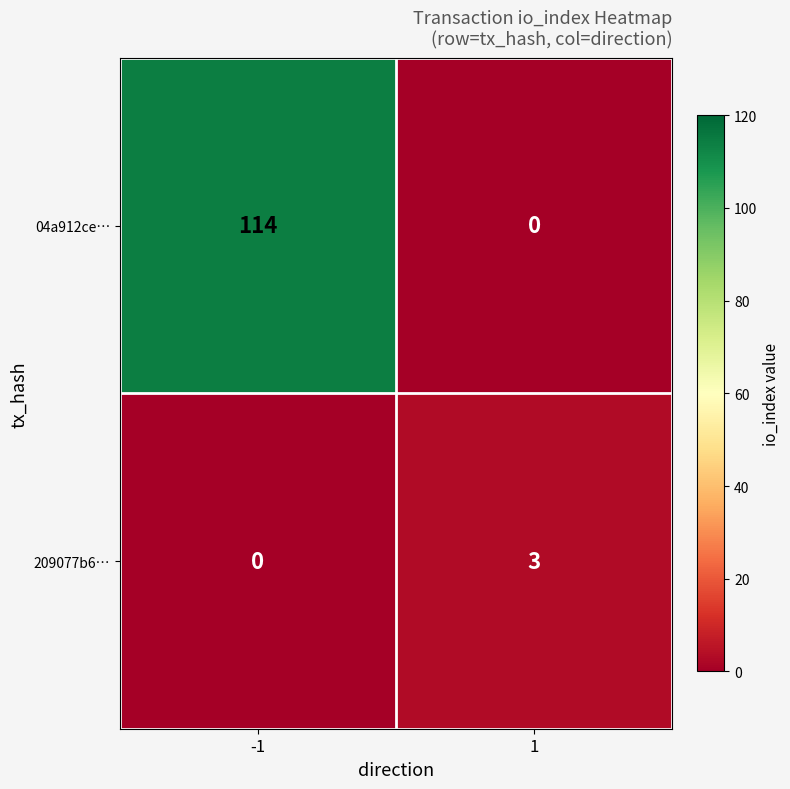

Is it true that 209077b6… equals 0 at -1?

True